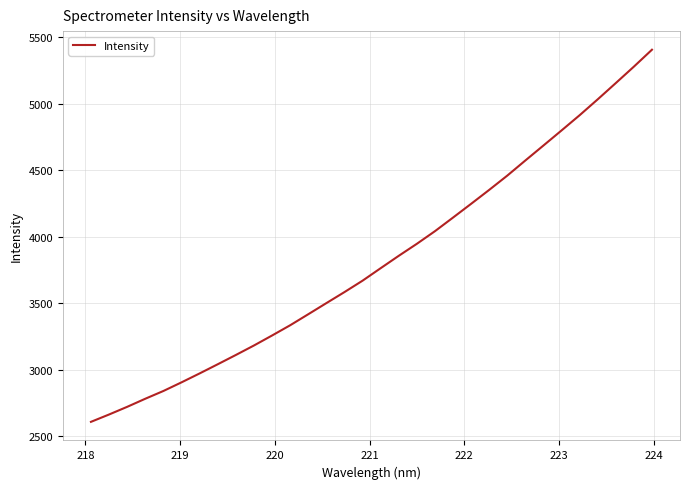

Is this an area chart (filled region under the line)?

No